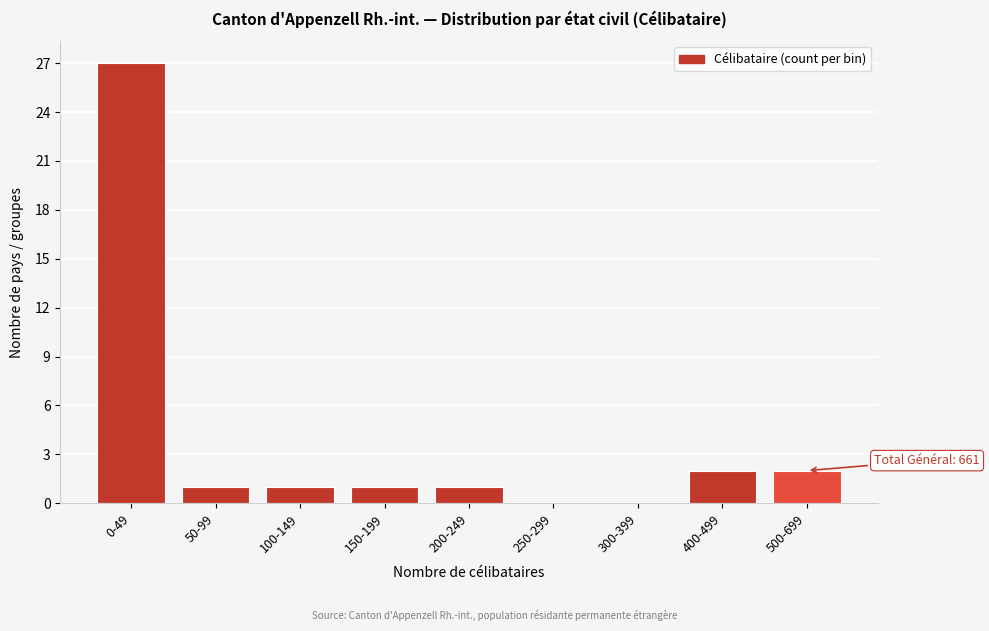

Reading left to right, extract all data points from this chart.

0-49=27	50-99=1	100-149=1	150-199=1	200-249=1	250-299=0	300-399=0	400-499=2	500-699=2